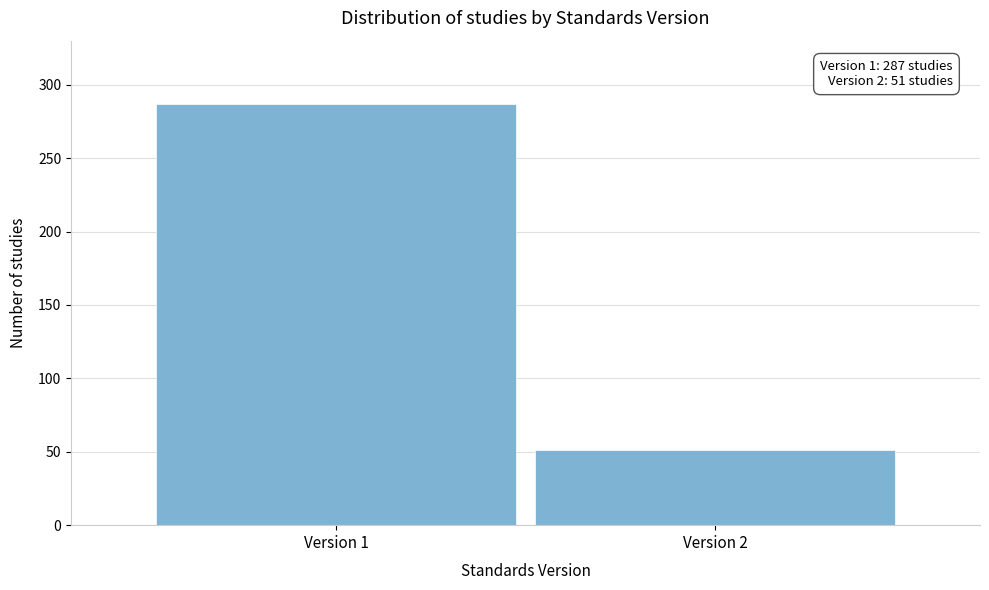

Reading left to right, what are all the values shown in this chart?

287	51